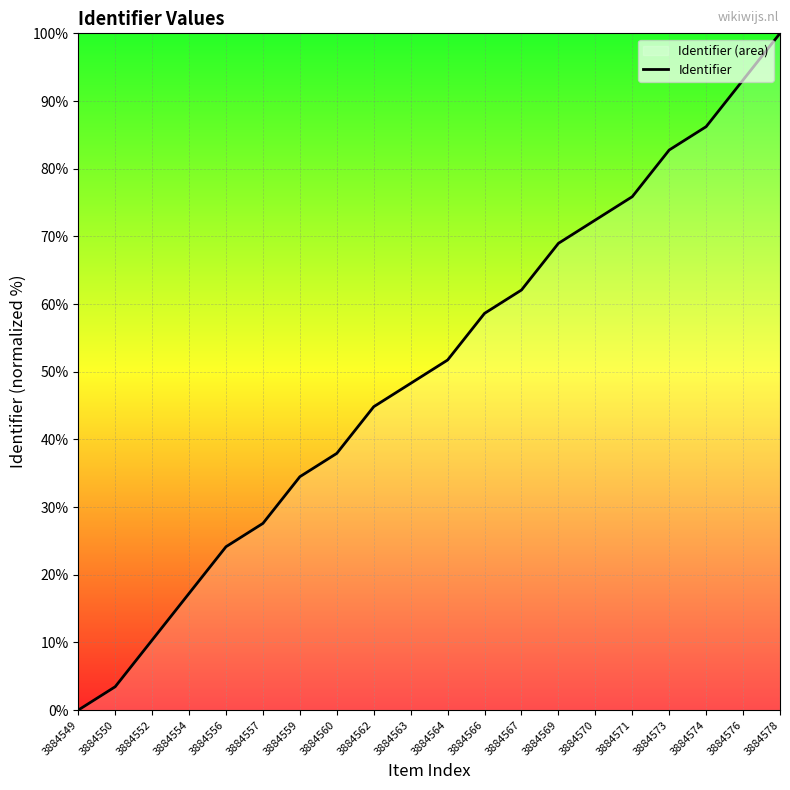

What is the sum of all values?

1000.0